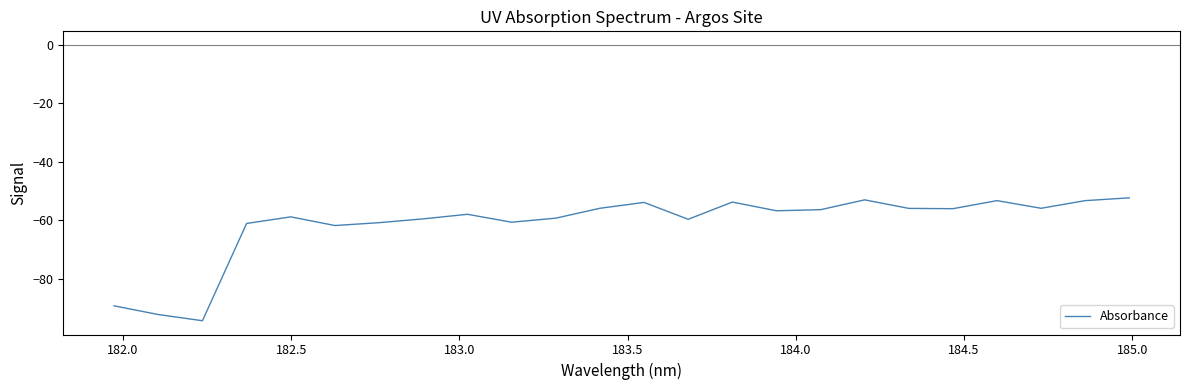

What is the greatest value displayed?

-52.3